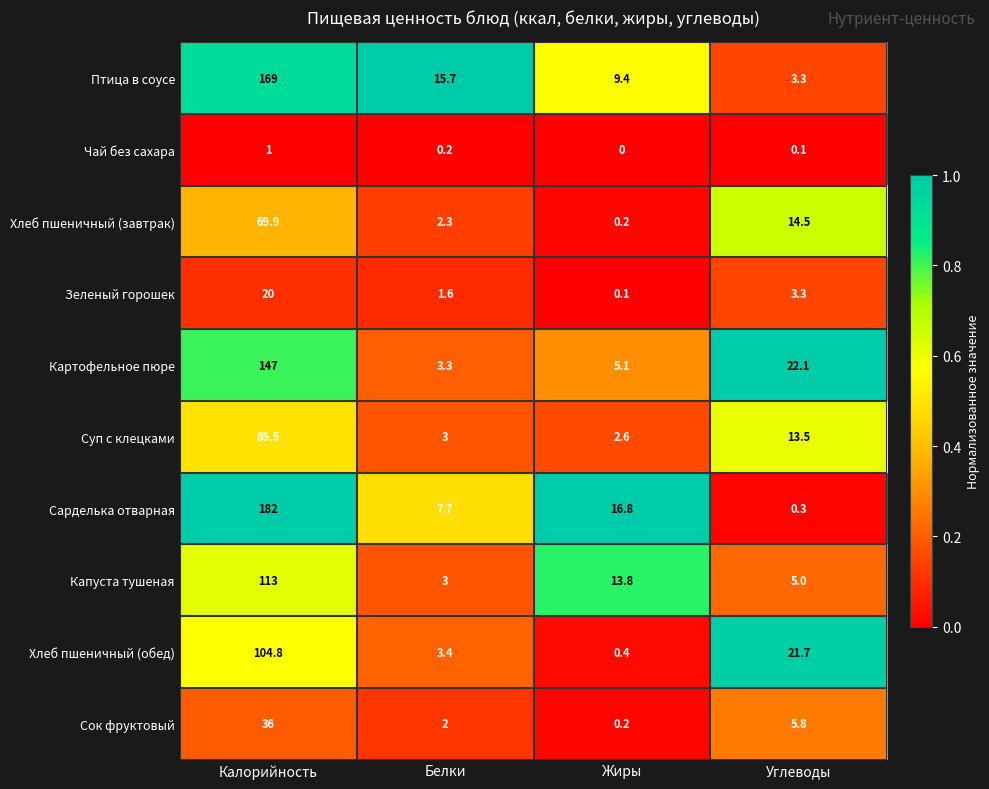

The Капуста тушеная series shows 3.0 at Белки. True or false?

True